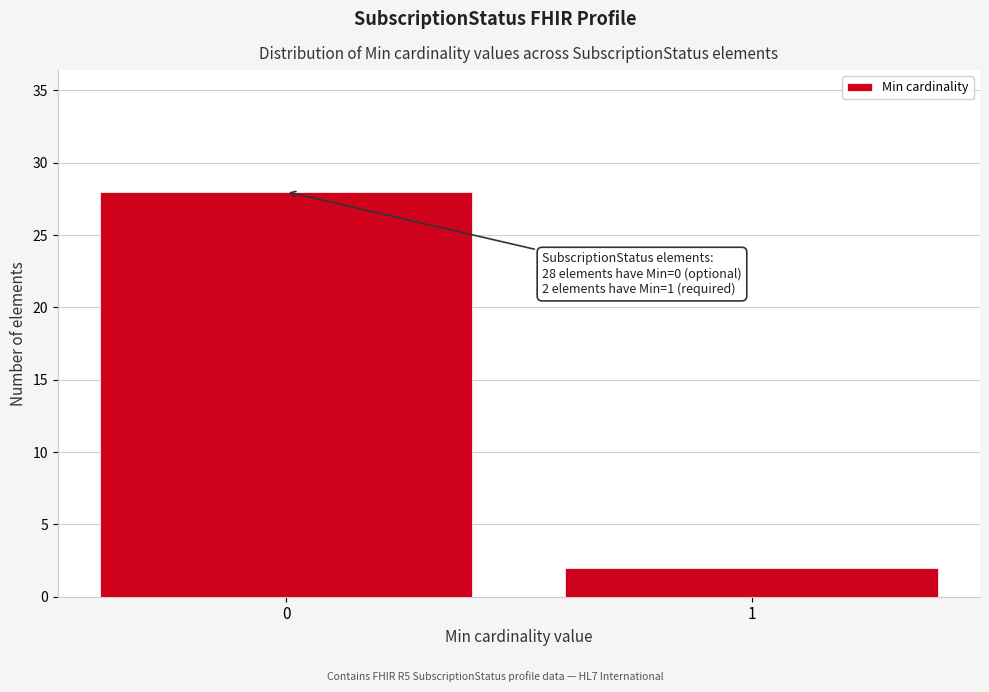

Reading left to right, what are all the values shown in this chart?

28	2